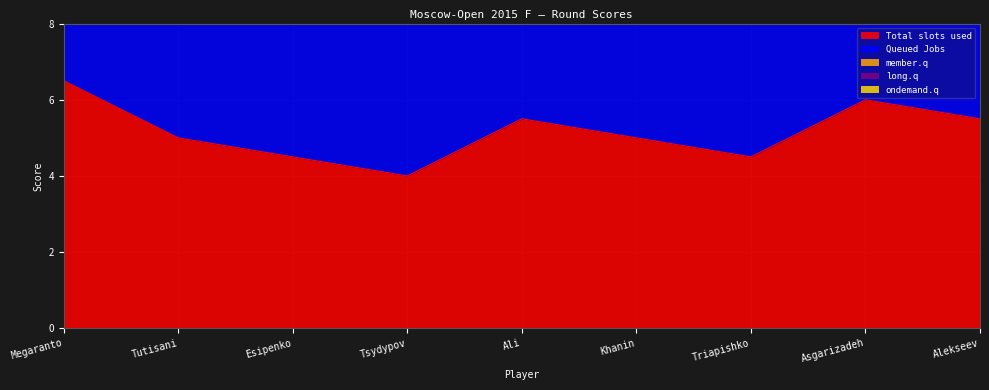

True or false: long.q has a value of 0.5 at Megaranto.

True